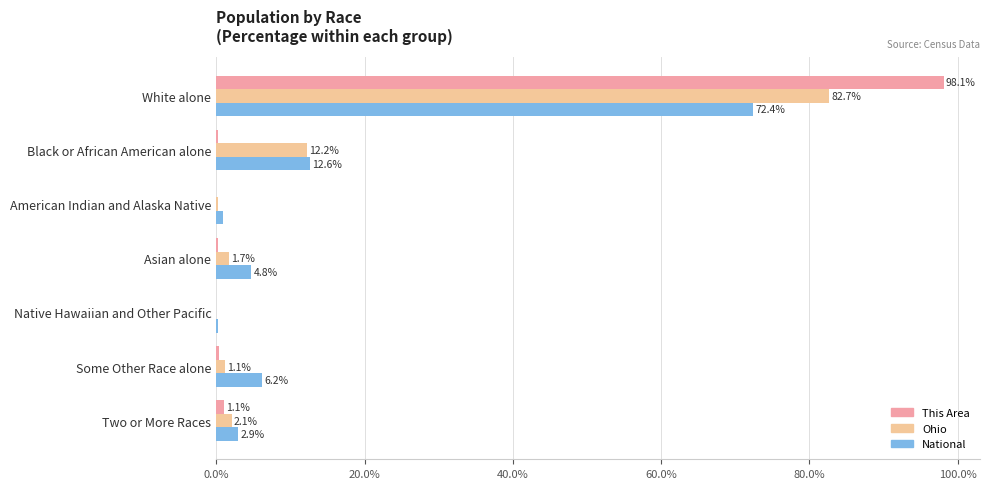

How many categories are shown in the chart?

7